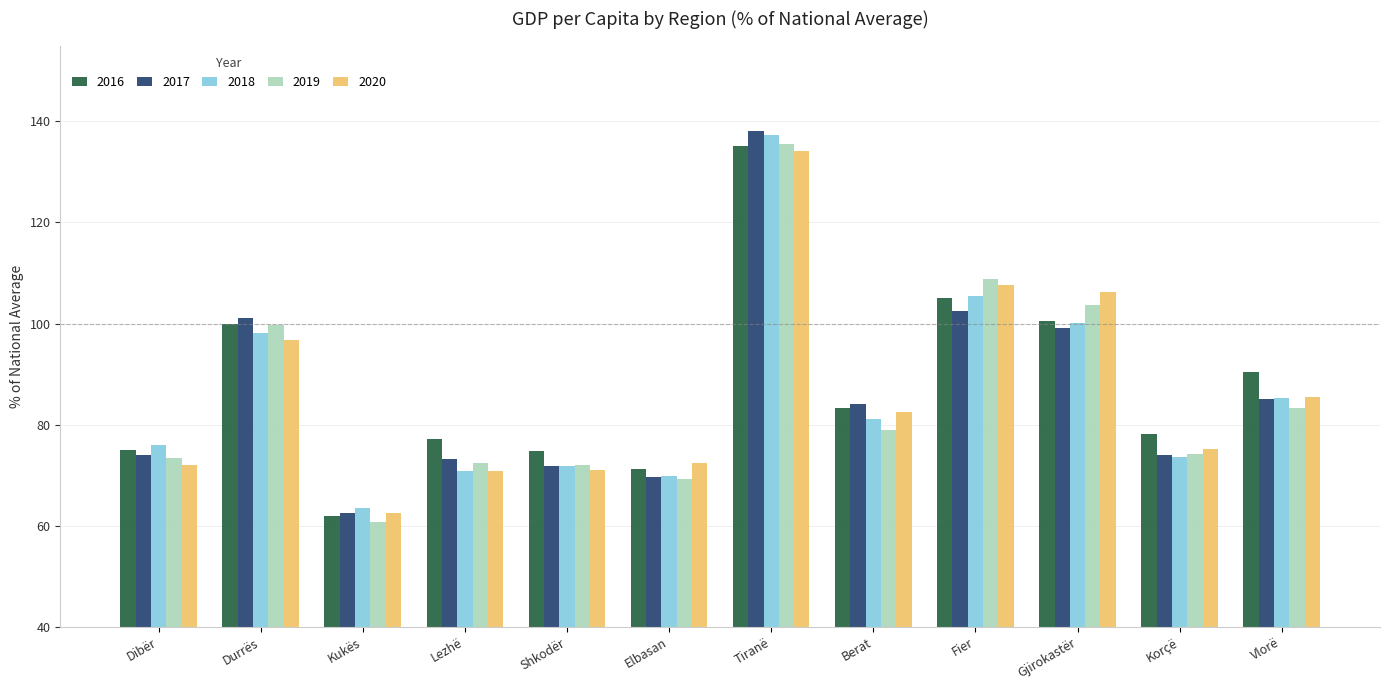

What are all the series names shown in the legend?

2016, 2017, 2018, 2019, 2020